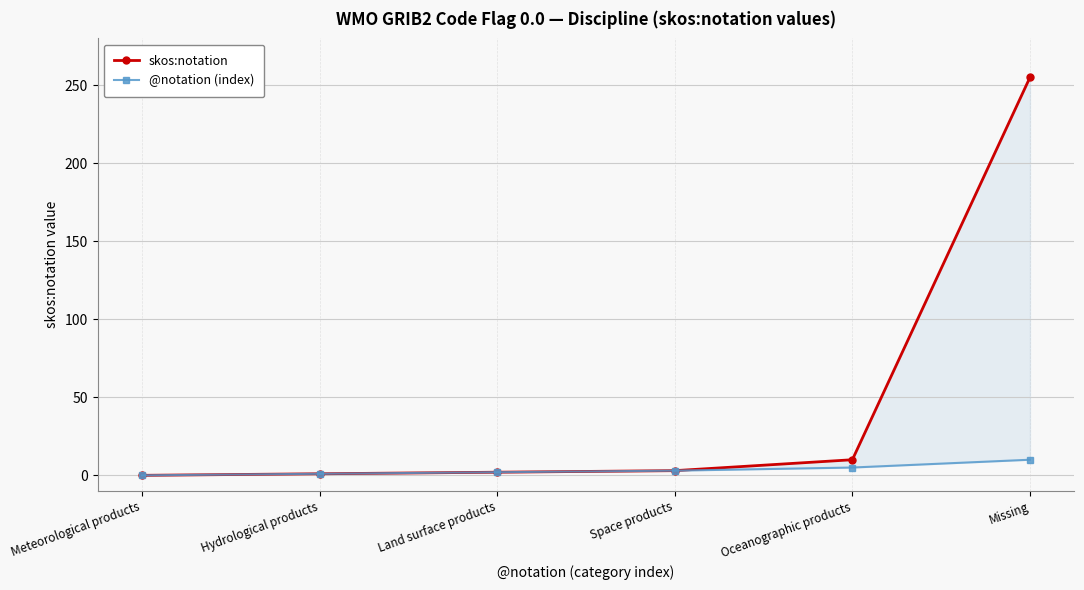

Reading left to right, transcribe all the data shown in this chart.

skos:notation: Meteorological products=0	Hydrological products=1	Land surface products=2	Space products=3	Oceanographic products=10	Missing=255
@notation (index): Meteorological products=0	Hydrological products=1	Land surface products=2	Space products=3	Oceanographic products=5	Missing=10